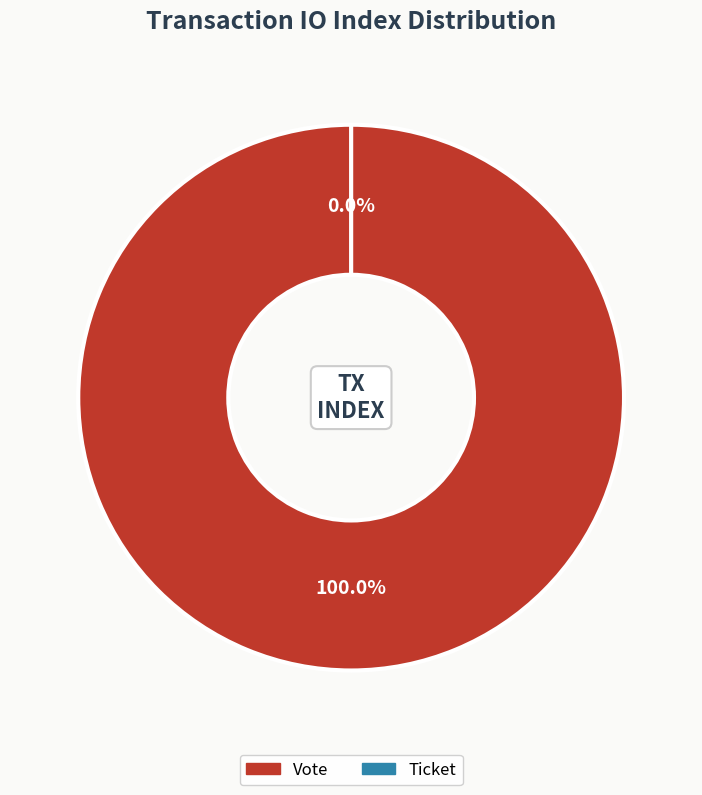

Between Ticket and Vote, which is larger?

Vote